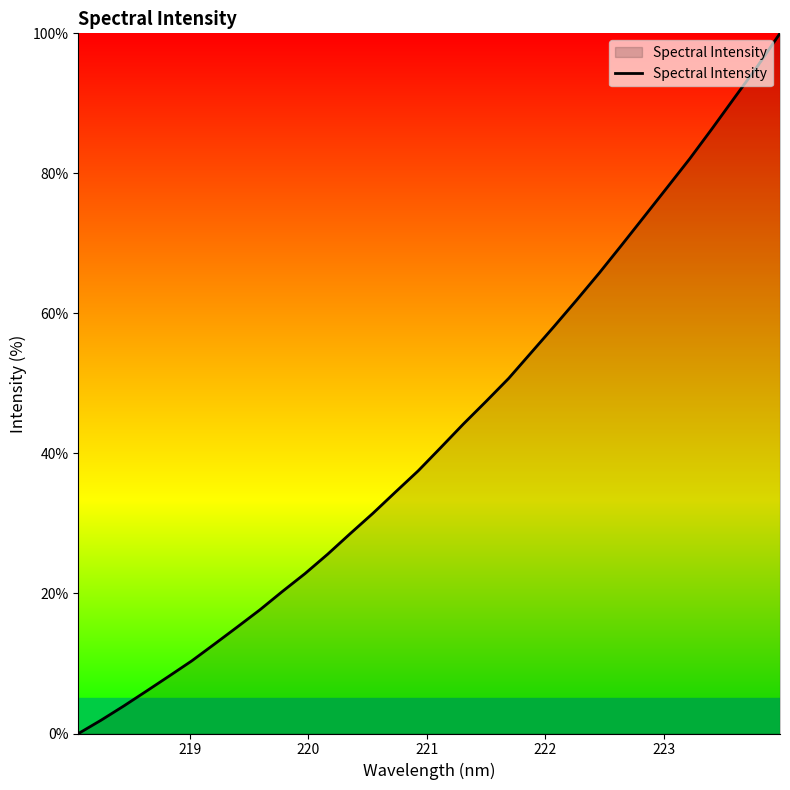

What is the difference between the maximum and second lowest values?

98.1